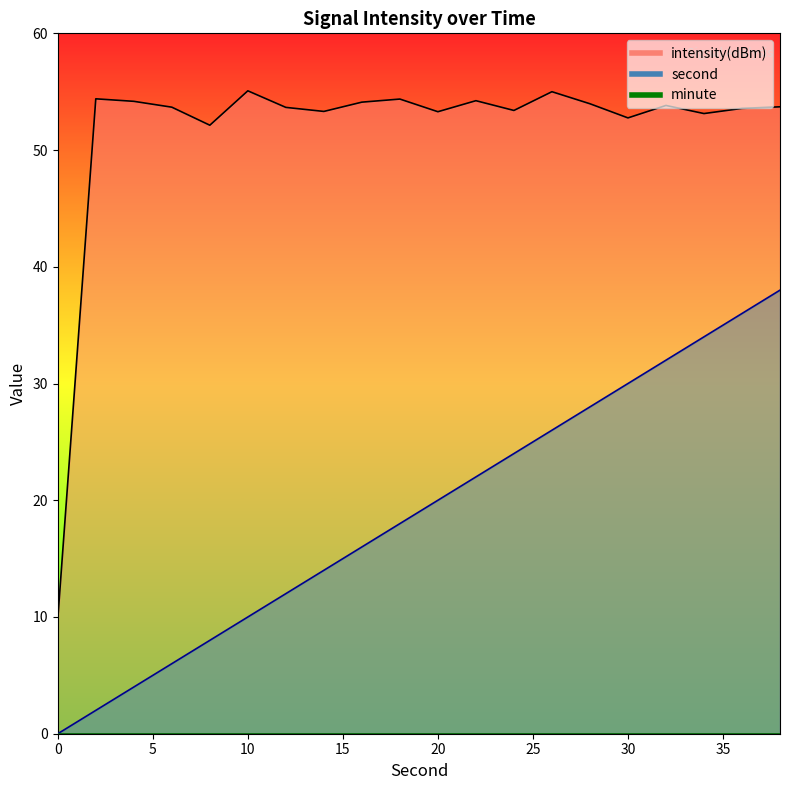

At which label is intensity closest to 32?

8